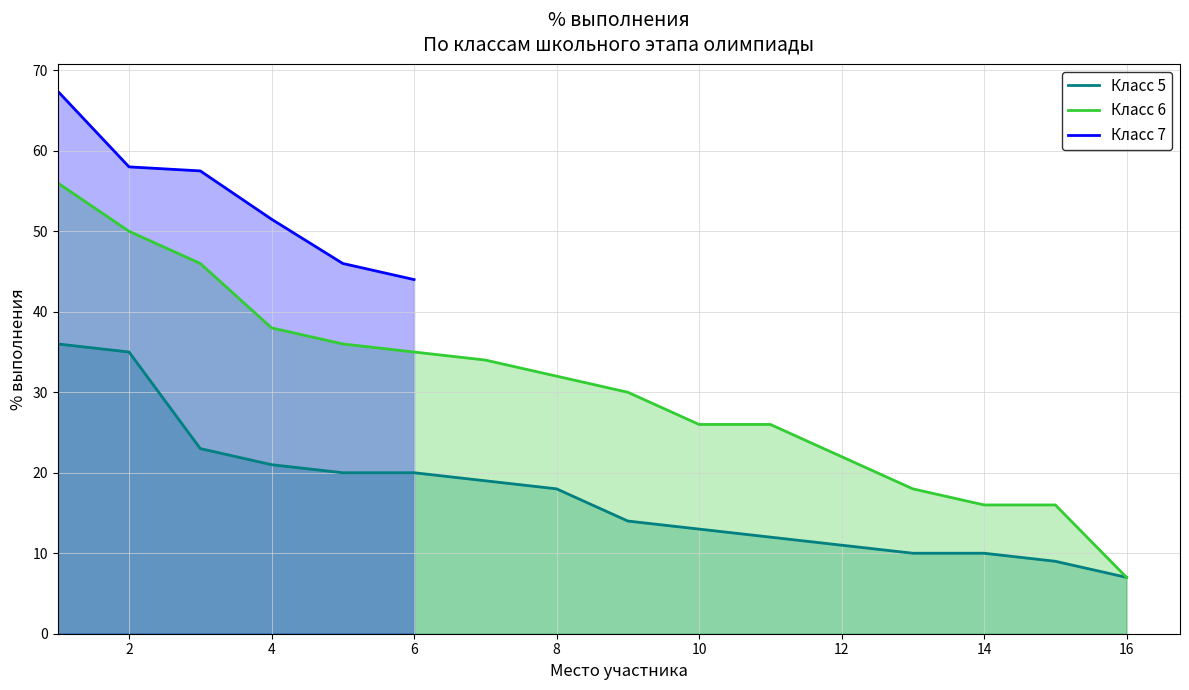

What value does the Класс 6 series have at 10?

26